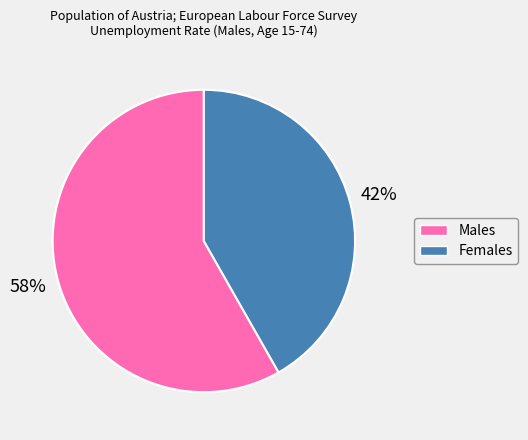

Which slice is the largest?

Males